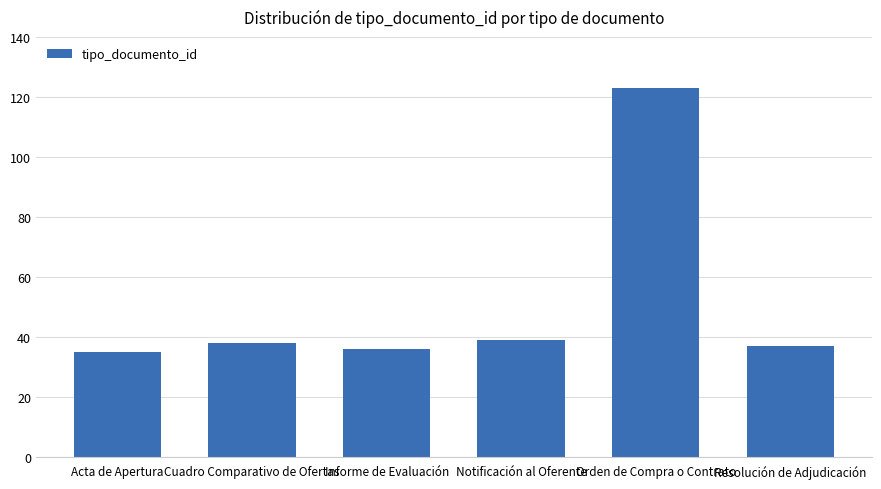

What is the sum of the values at Orden de Compra o Contrato and Notificación al Oferente?

162